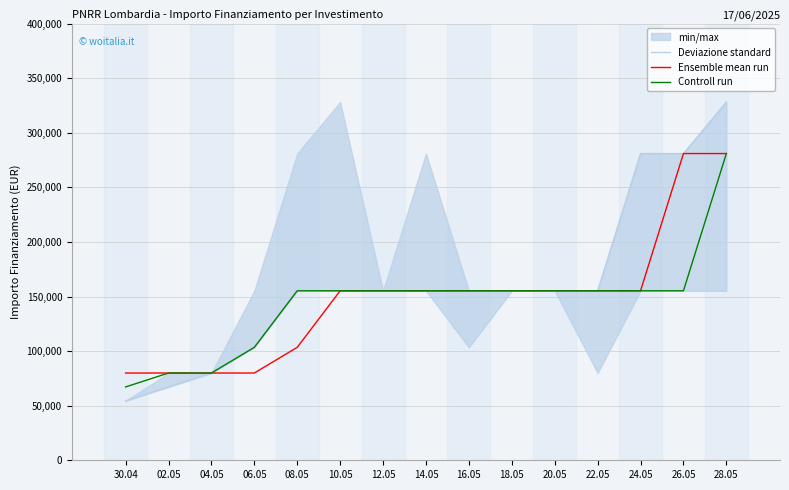

Which label corresponds to the smallest value in the chart?

30.04